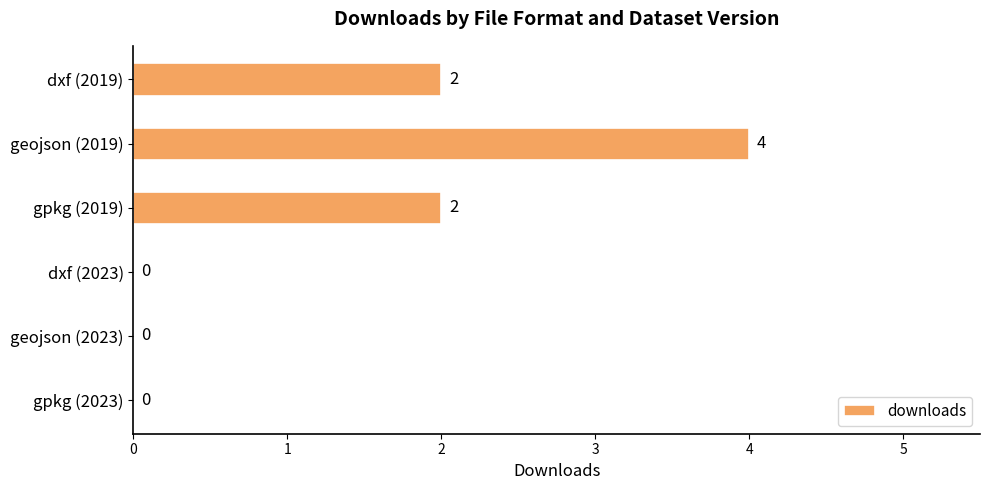

Count the number of data series in this chart.

1